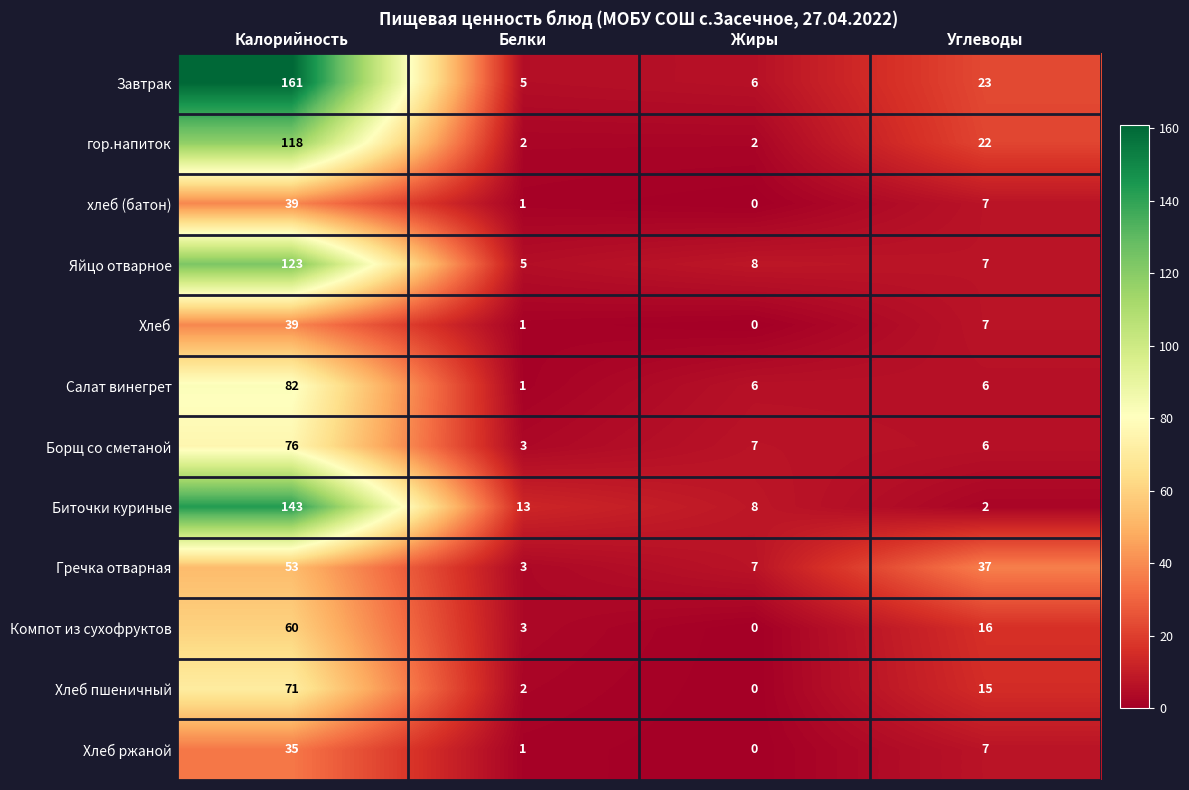

At how many categories does at least one series exceed 93?

1